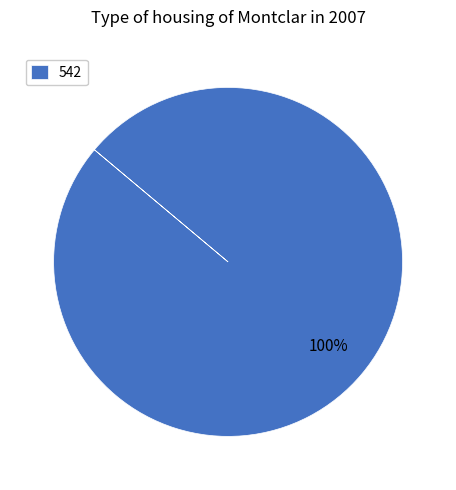

Rank the categories by value from lowest to highest.

542